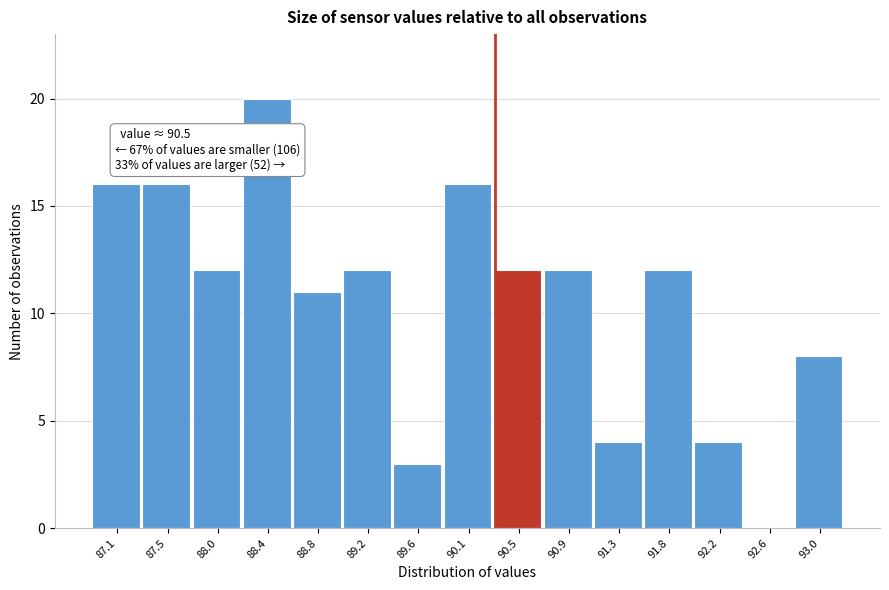

Reading left to right, what are all the values shown in this chart?

87.1=16	87.5=16	88.0=12	88.4=20	88.8=11	89.2=12	89.6=3	90.1=16	90.5=12	90.9=12	91.3=4	91.8=12	92.2=4	92.6=0	93.0=8